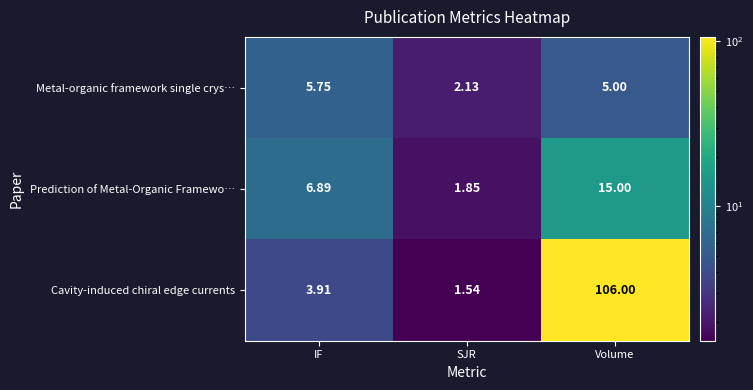

Which series has the widest spread of values?

Cavity-induced chiral edge currents